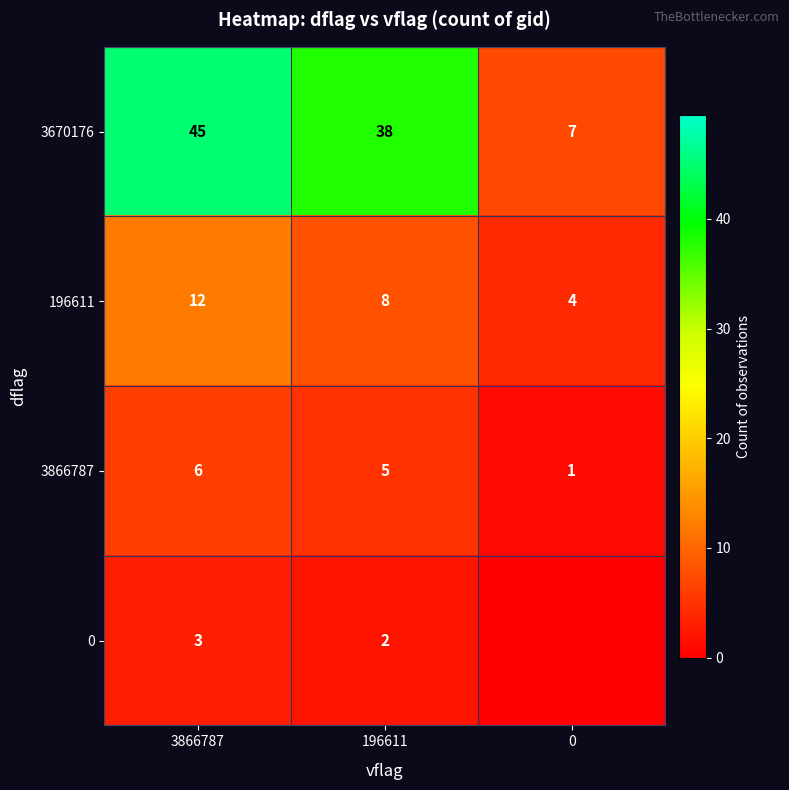

How many data points does each series have?

3